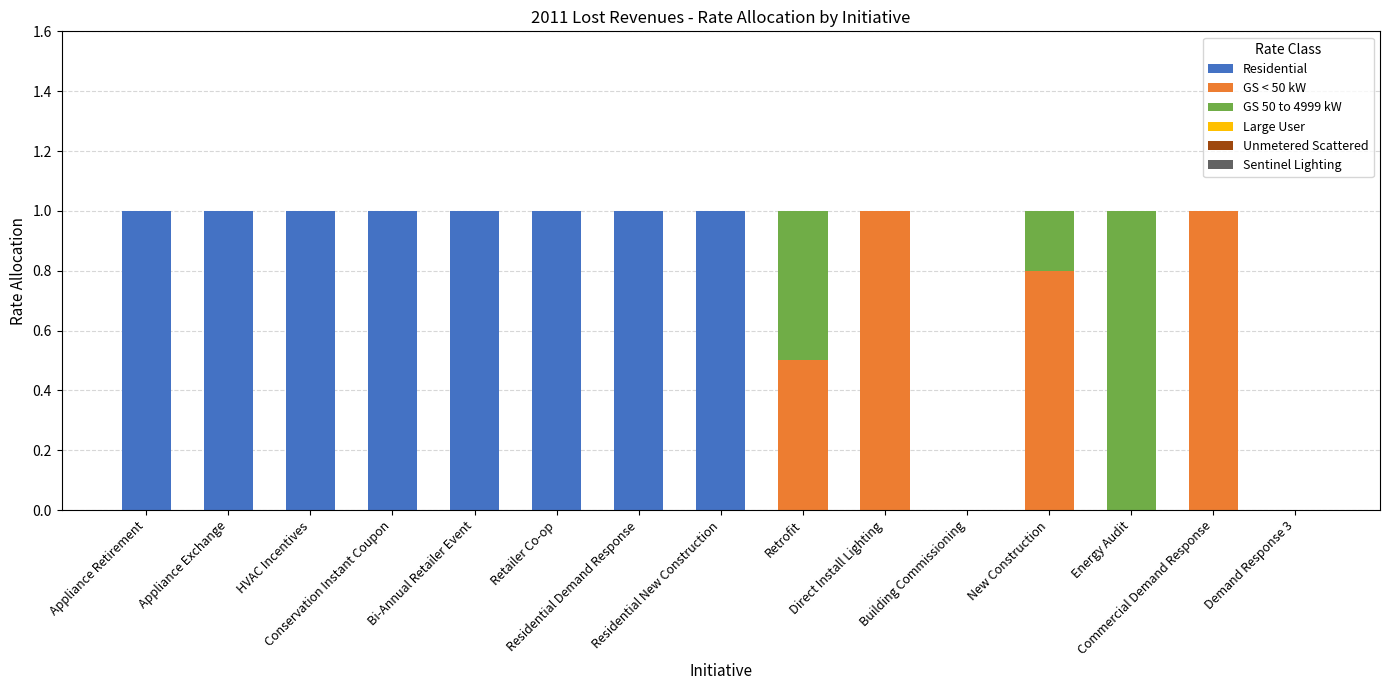

What is the highest value of the Residential series?

1.0